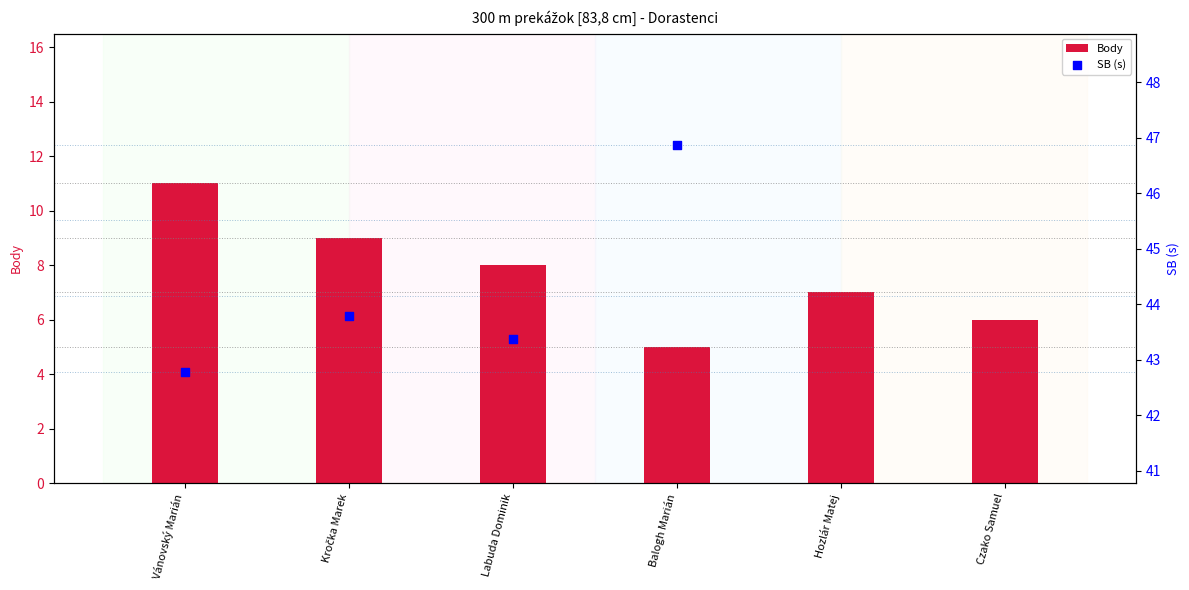

Which series has the largest total across all categories?

Body